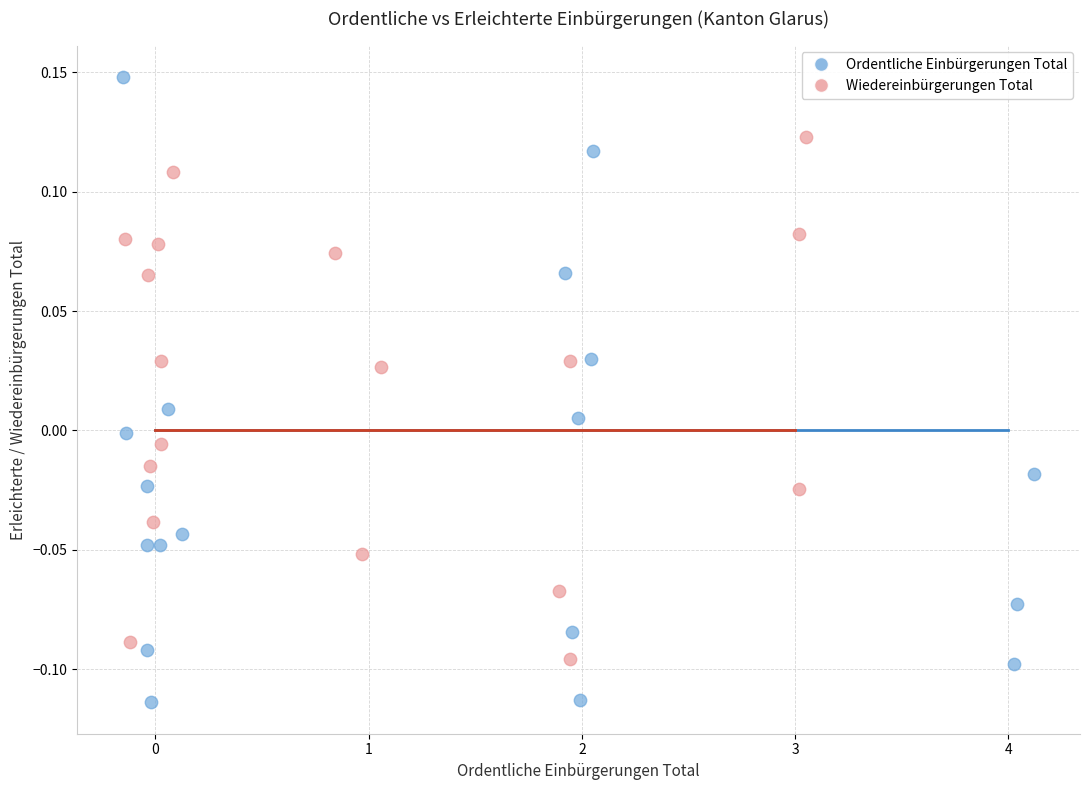

Which series has the widest spread of Y values?

Ordentliche Einbürgerungen Total